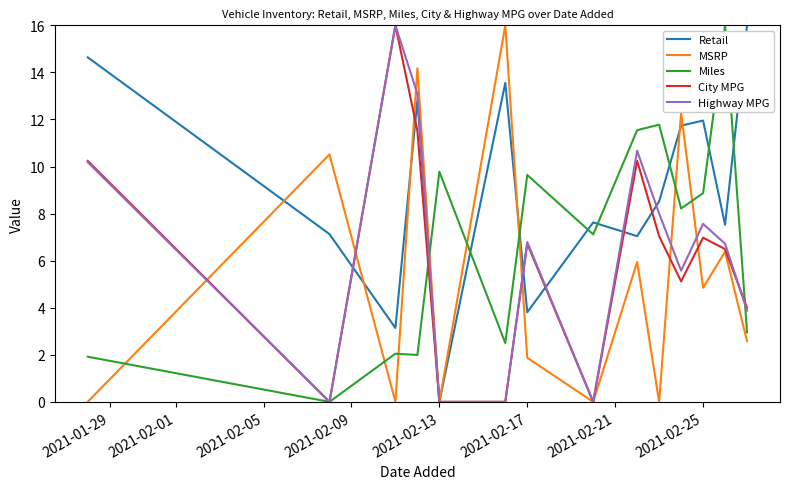

What is the highest value of the City MPG series?

16.0